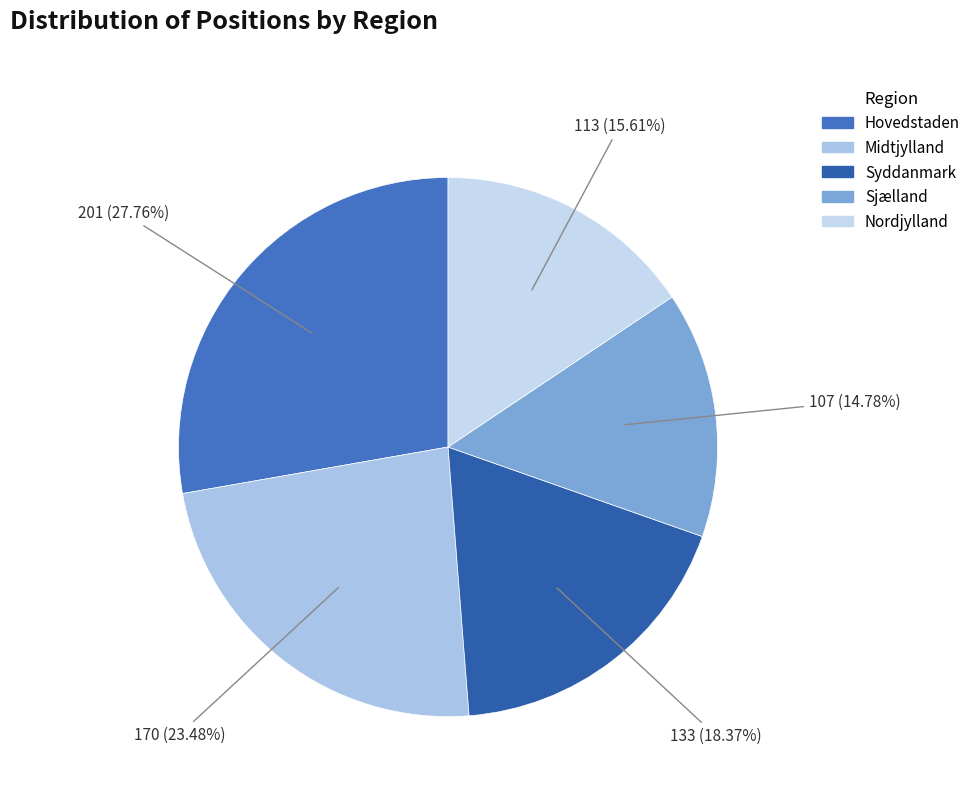

Which category has the smallest portion of the pie?

Sjælland